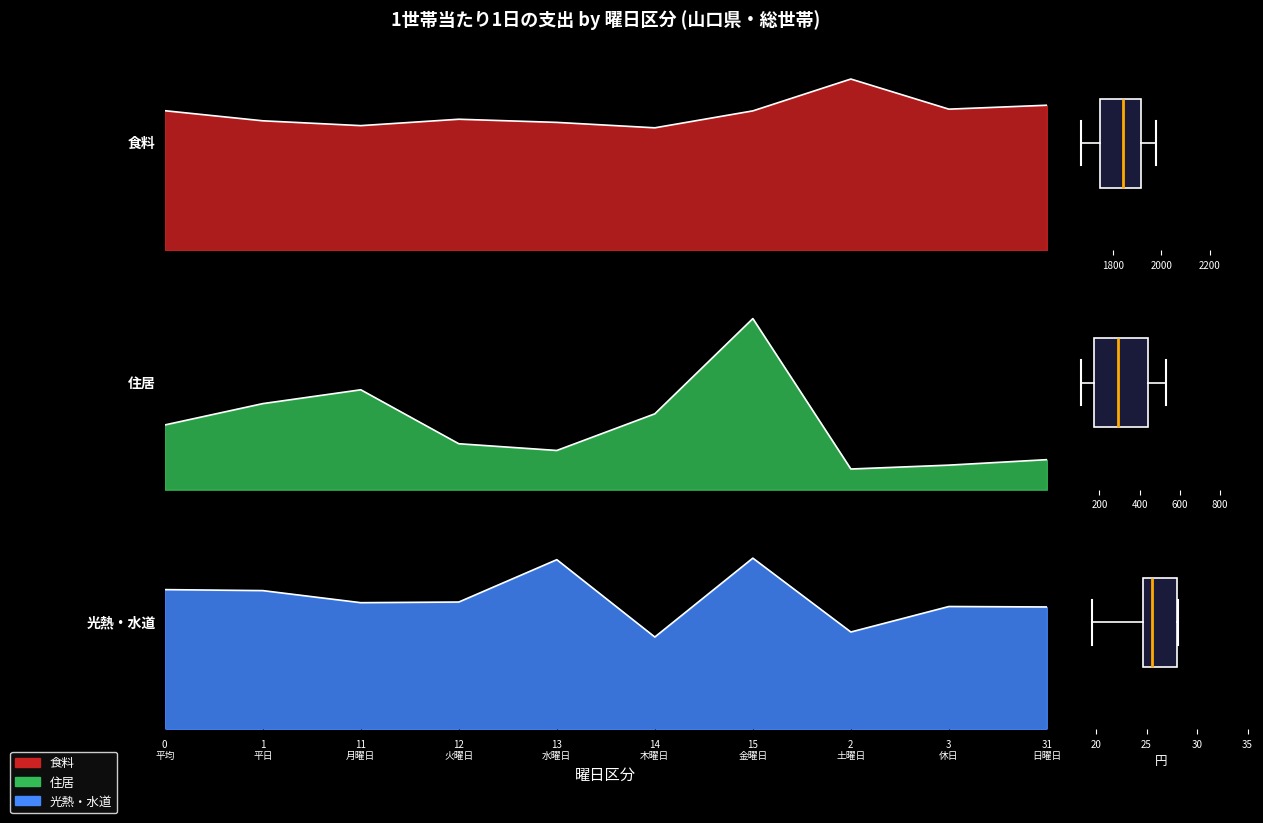

Does the chart display data point markers on the line(s)?

No